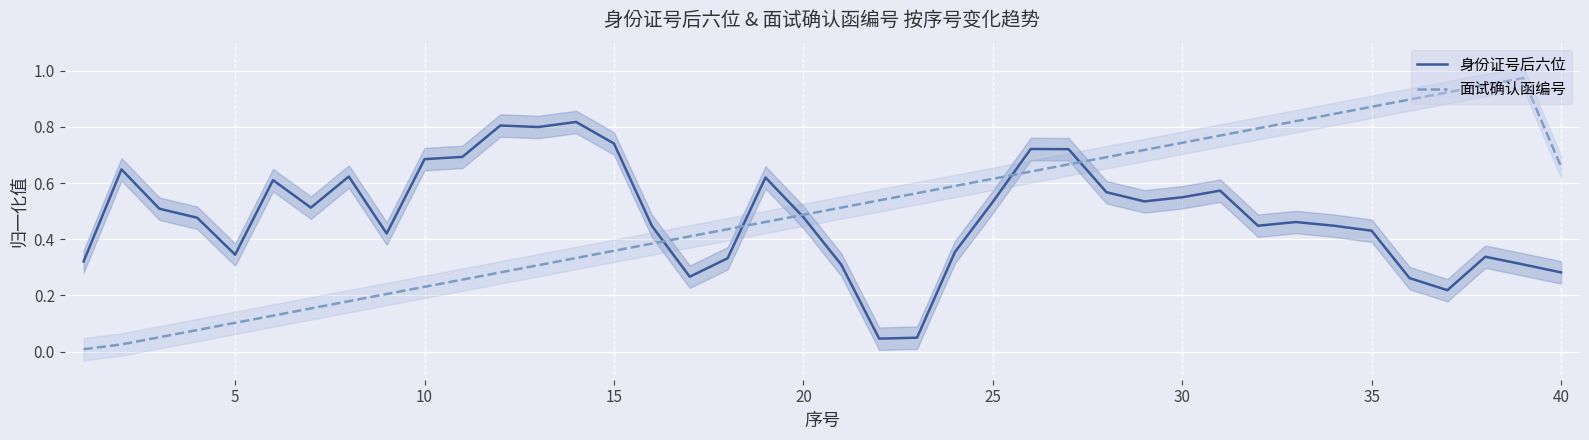

List the series in order of their peak value, highest first.

面试确认函编号, 身份证号后六位